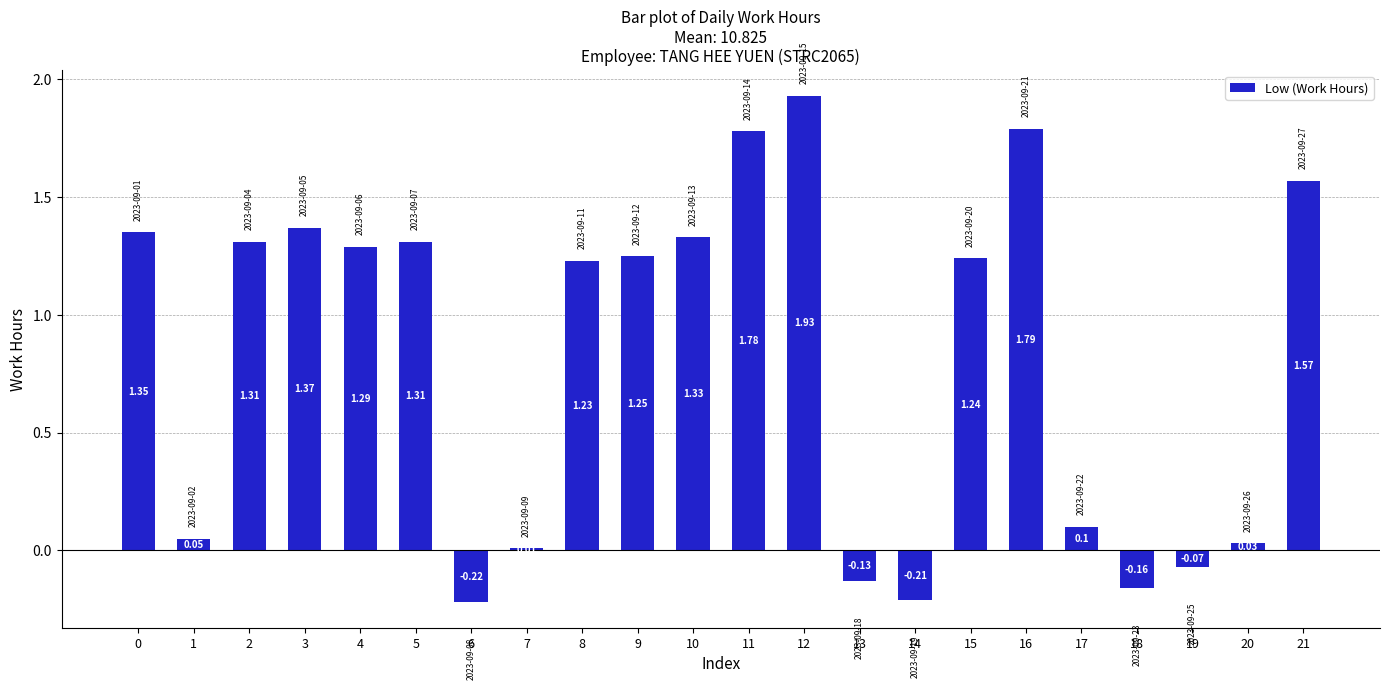

Which label corresponds to the largest value in the chart?

12